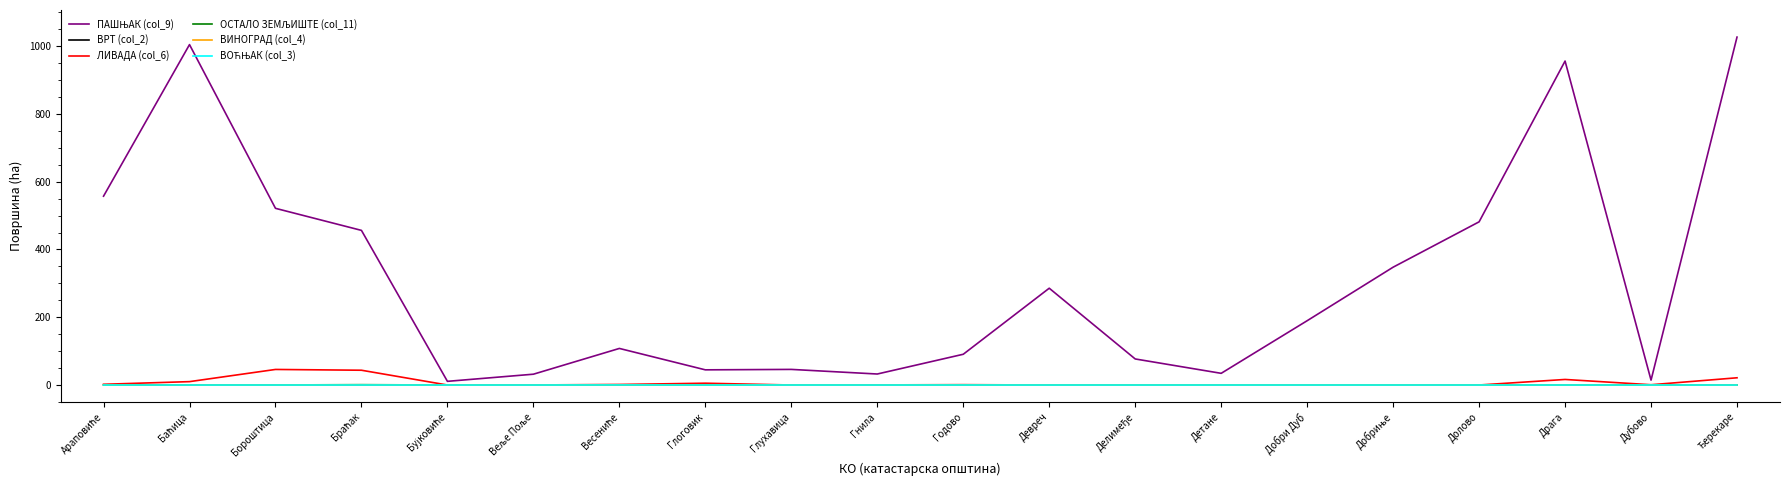

At which category does the chart reach its minimum across all series?

Араповиће